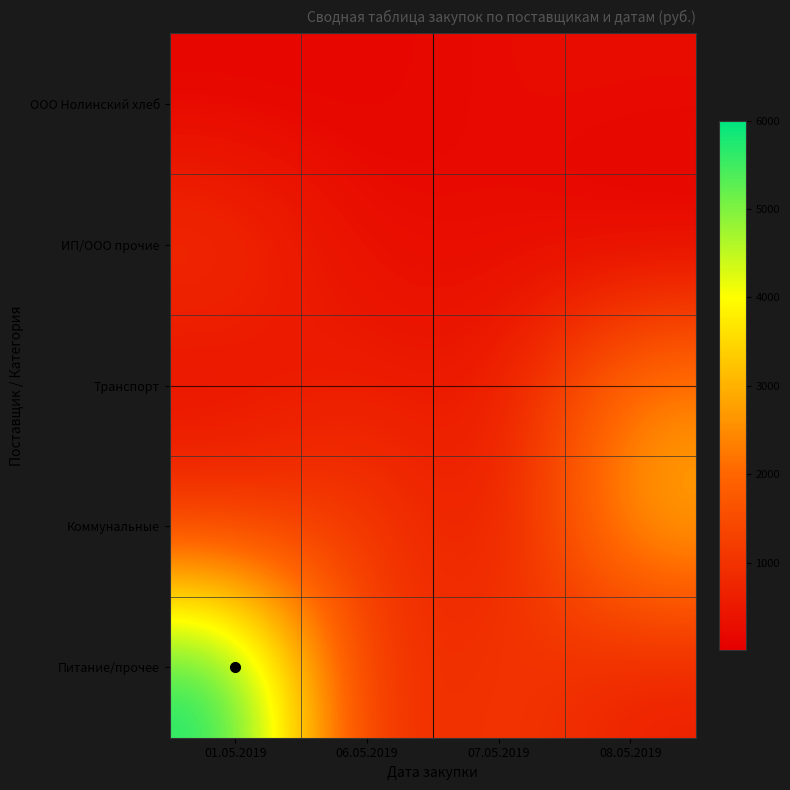

Reading left to right, what are all the values shown in this chart?

ООО Нолинский хлеб: 01.05.2019=105.6	06.05.2019=105.6	07.05.2019=264.0	08.05.2019=264.0
ИП/ООО прочие: 01.05.2019=995.0	06.05.2019=240.0	07.05.2019=256.0	08.05.2019=9.0
Транспорт: 01.05.2019=300.0	06.05.2019=610.0	07.05.2019=415.0	08.05.2019=2454.3
Коммунальные: 01.05.2019=1013.1	06.05.2019=1306.5	07.05.2019=305.4	08.05.2019=3053.6
Питание/прочее: 01.05.2019=6000.0	06.05.2019=615.0	07.05.2019=1200.0	08.05.2019=600.0